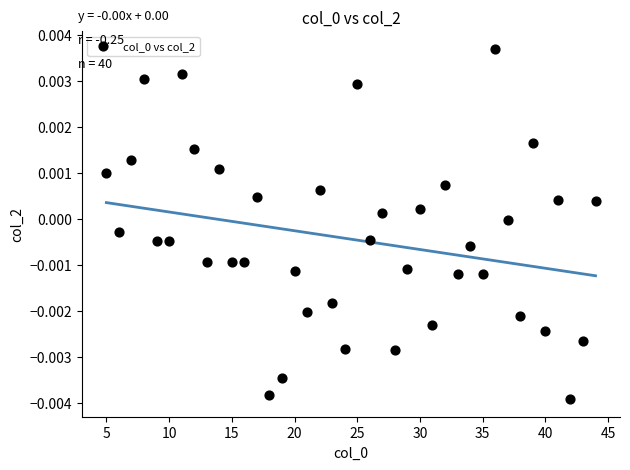

What is the range of X values (max minus min)?

39.0